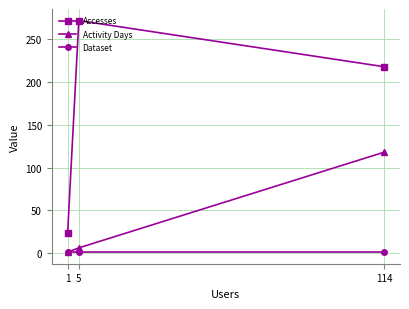

At 5, list the series in order from largest to smallest.

Accesses, Activity Days, Dataset